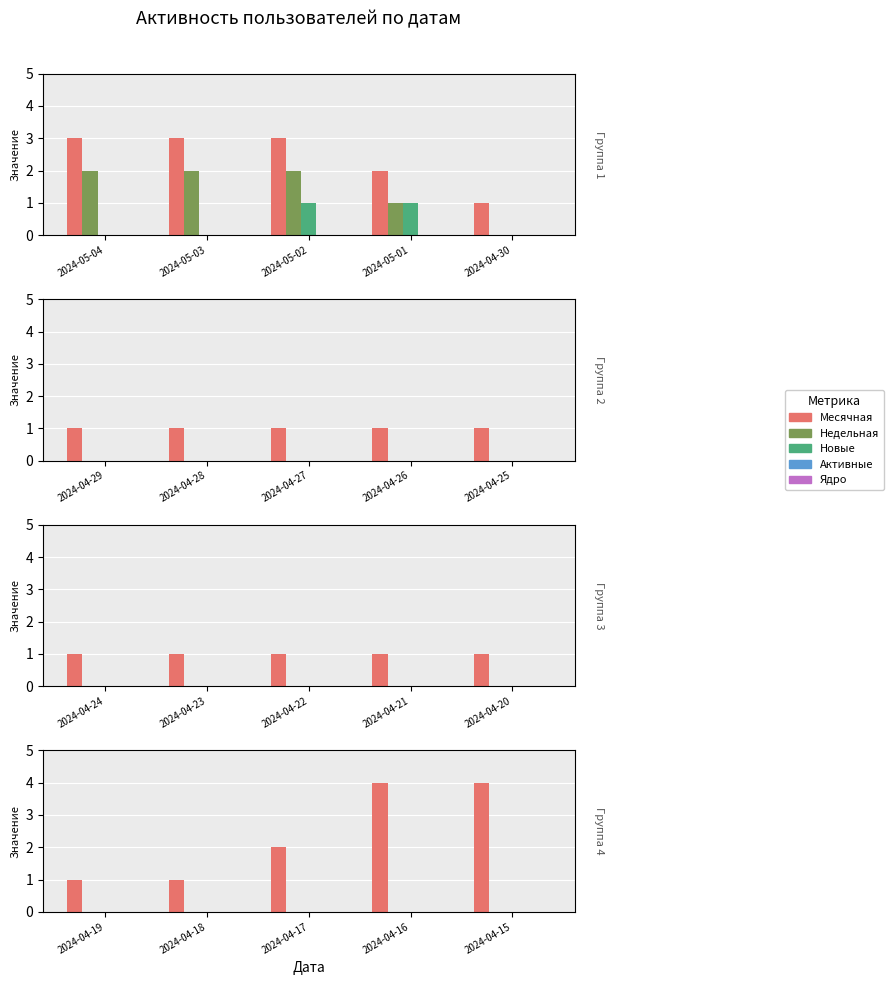

At 2024-04-15, list the series in order from largest to smallest.

Месячная, Недельная, Новые, Активные, Ядро